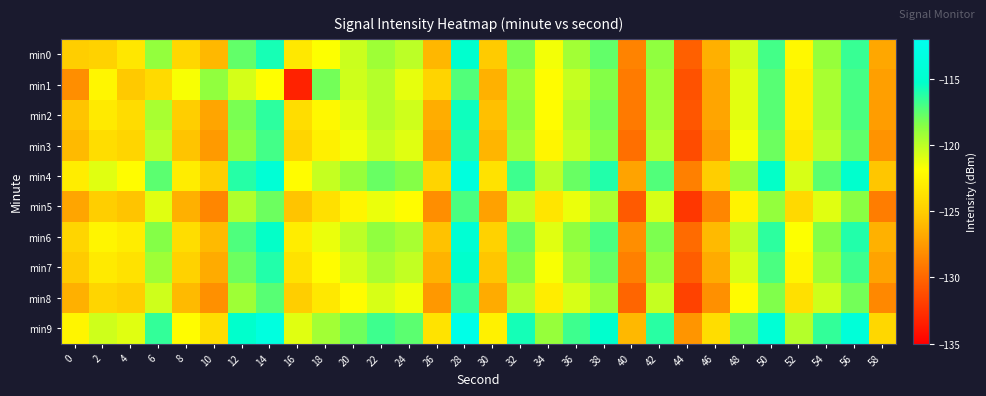

Which series has the widest spread of values?

min1